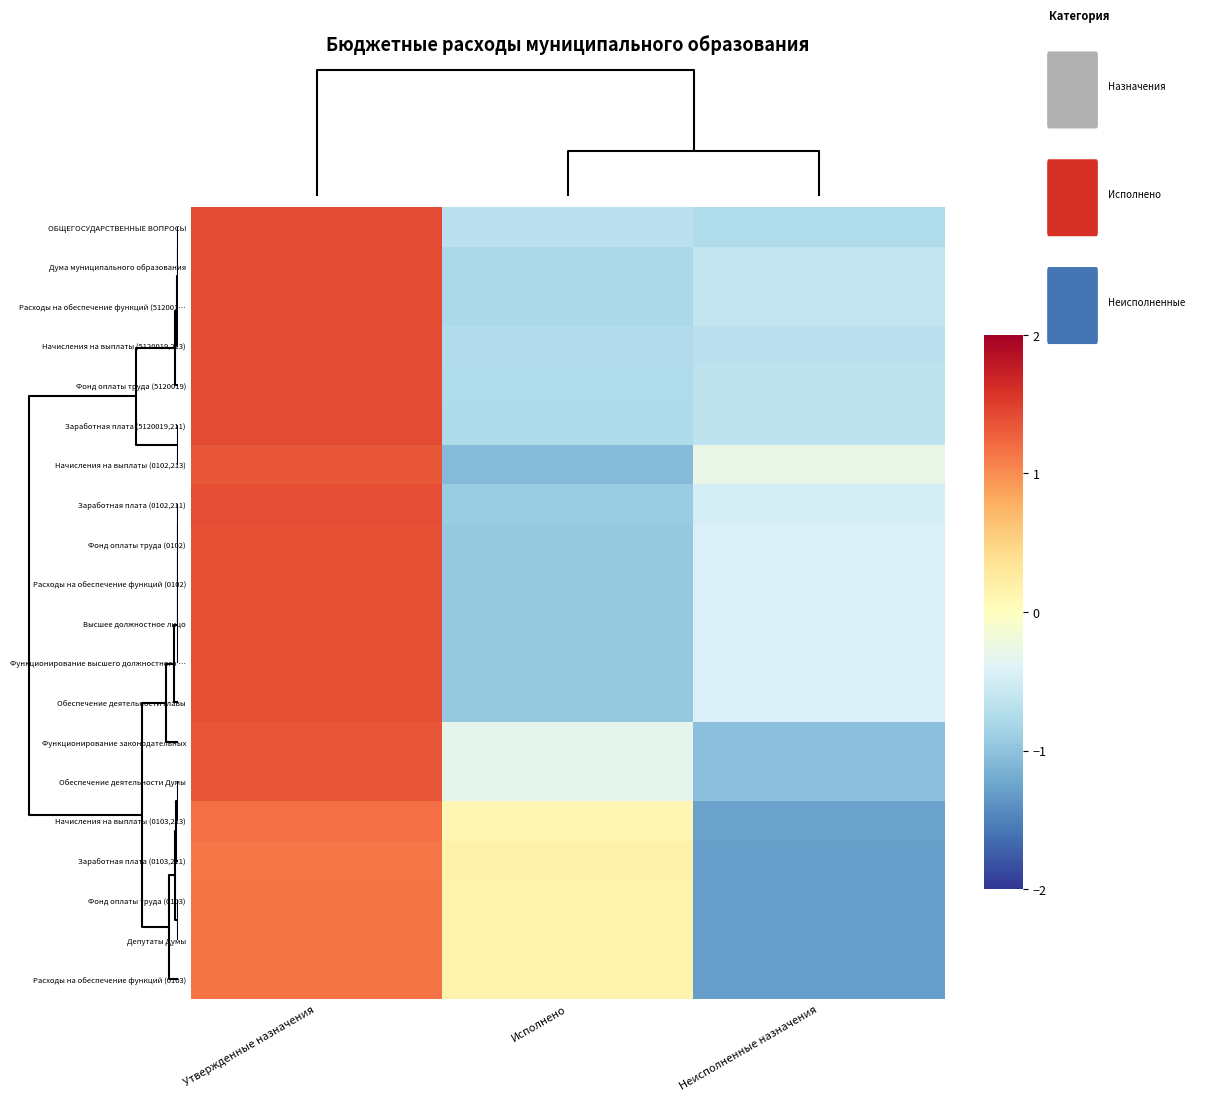

Count the number of data series in this chart.

20